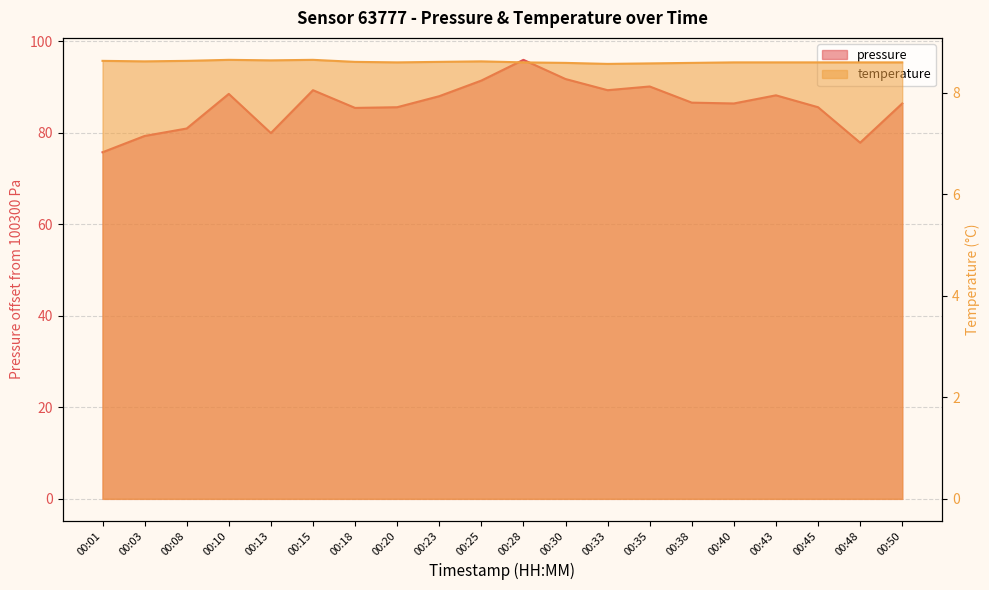

What is the sum of the temperature values at 00:40 and 00:25?

17.2